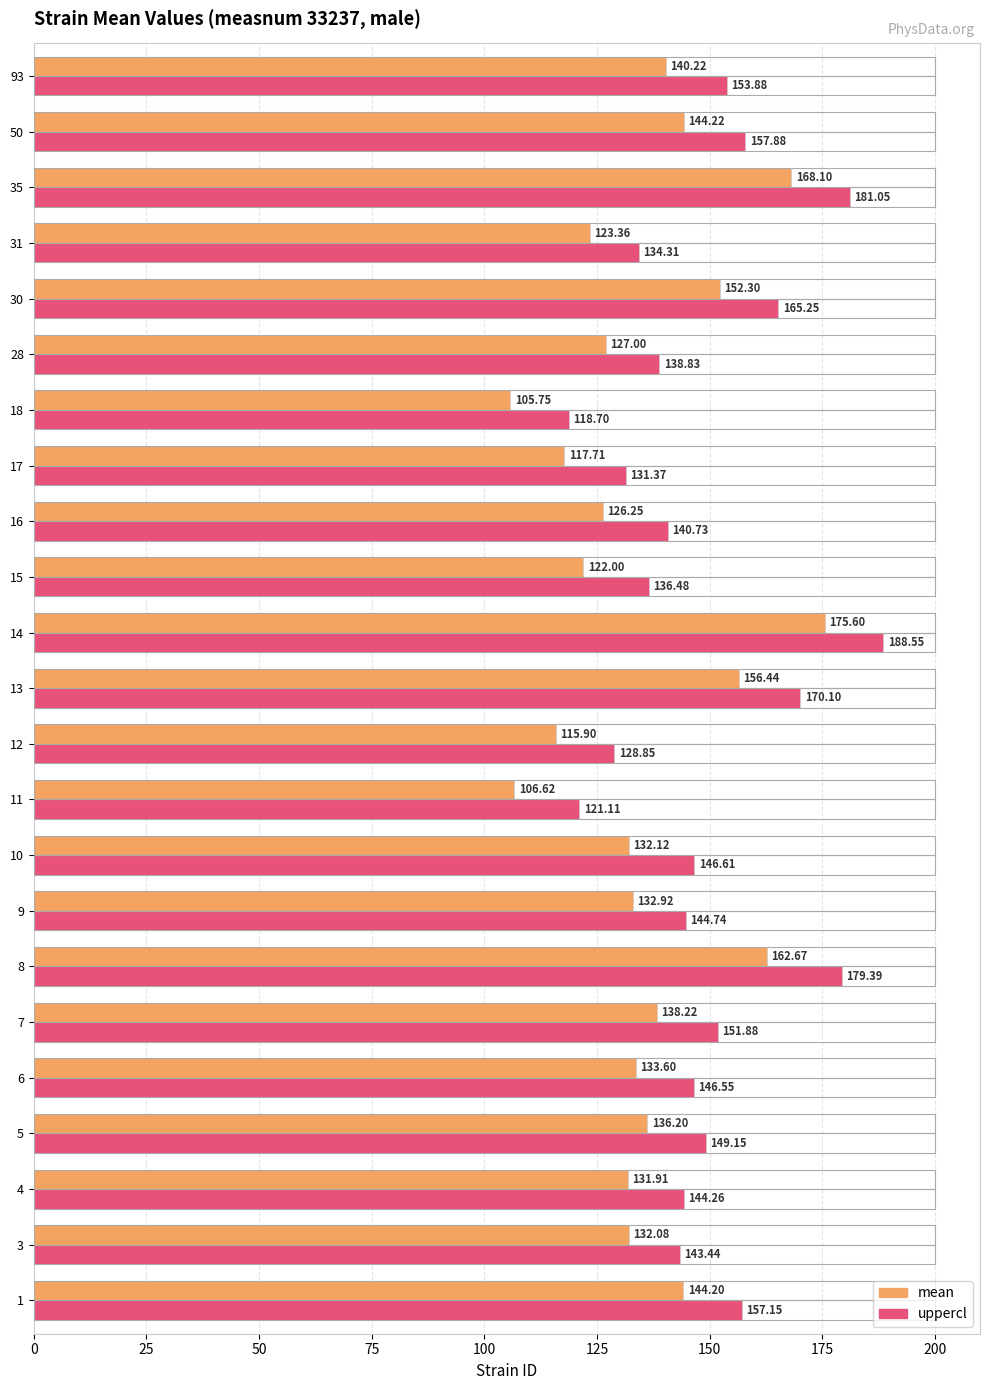

Between 14 and 28, which series saw the biggest shift?

uppercl